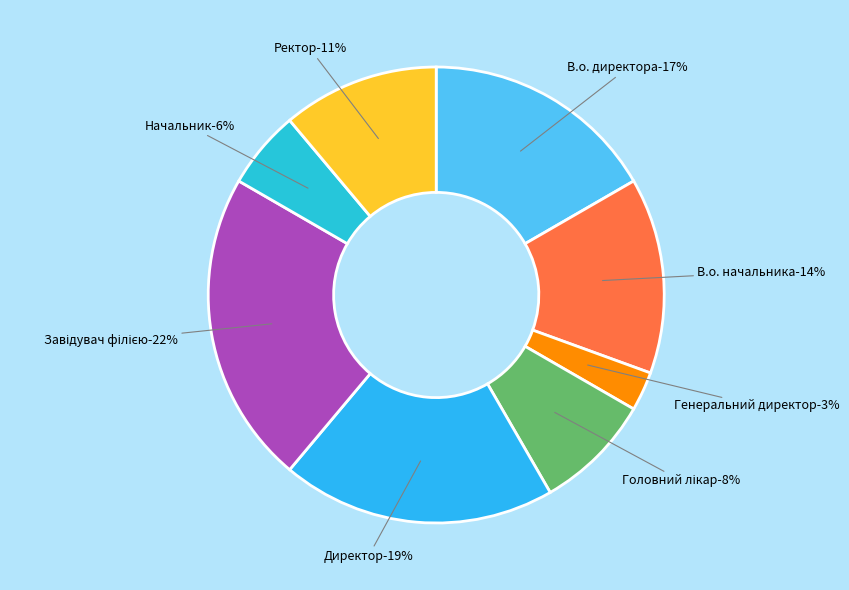

Is there any slice that represents more than half of the pie?

No